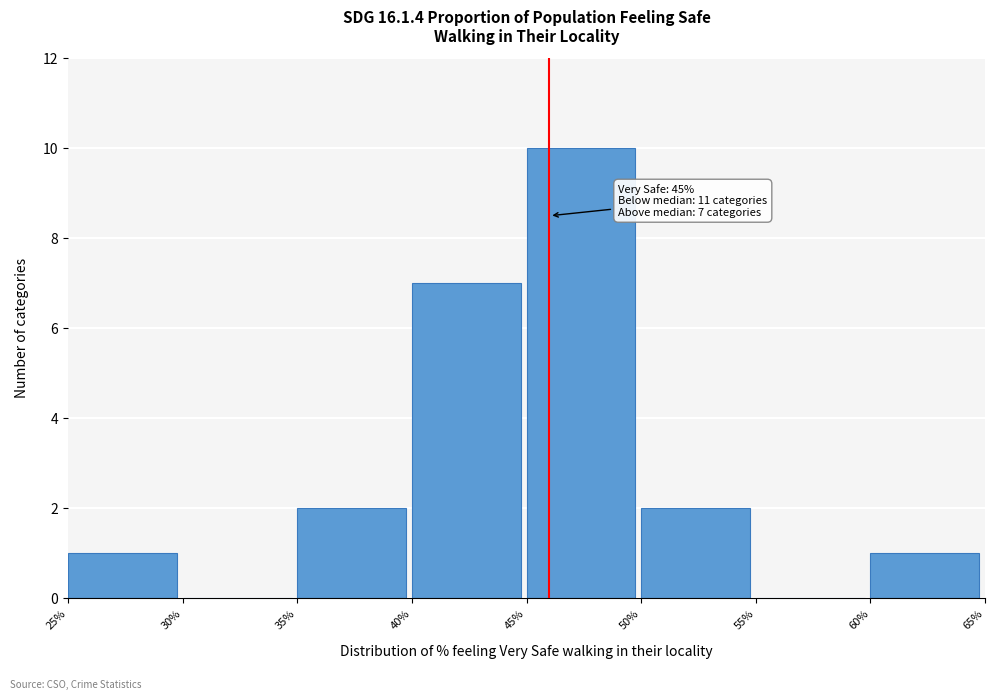

Over which range of the x-axis is the bar tallest?

45% to 50%